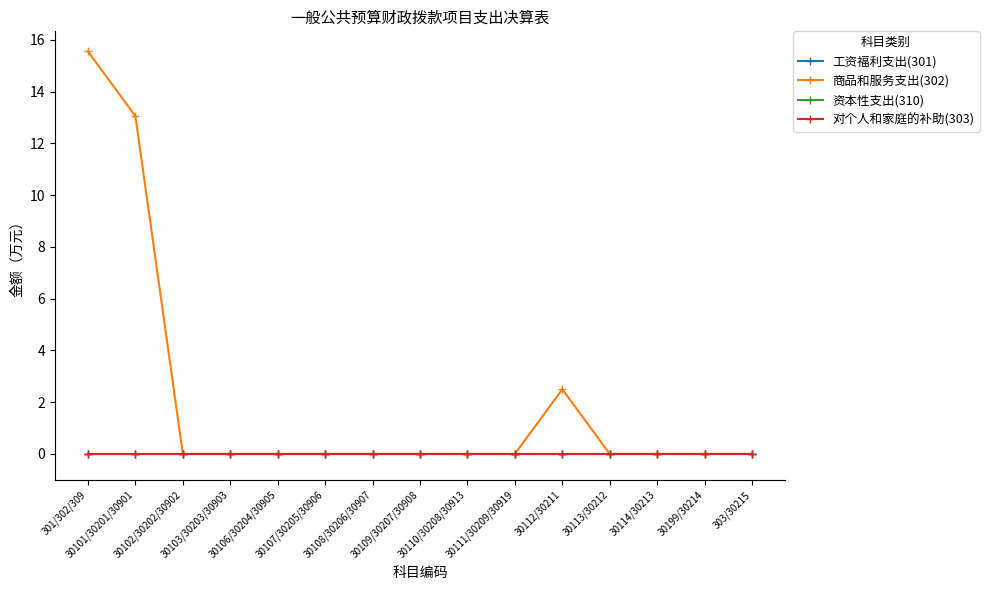

True or false: 对个人和家庭的补助(303) and 工资福利支出(301) intersect in this chart.

False